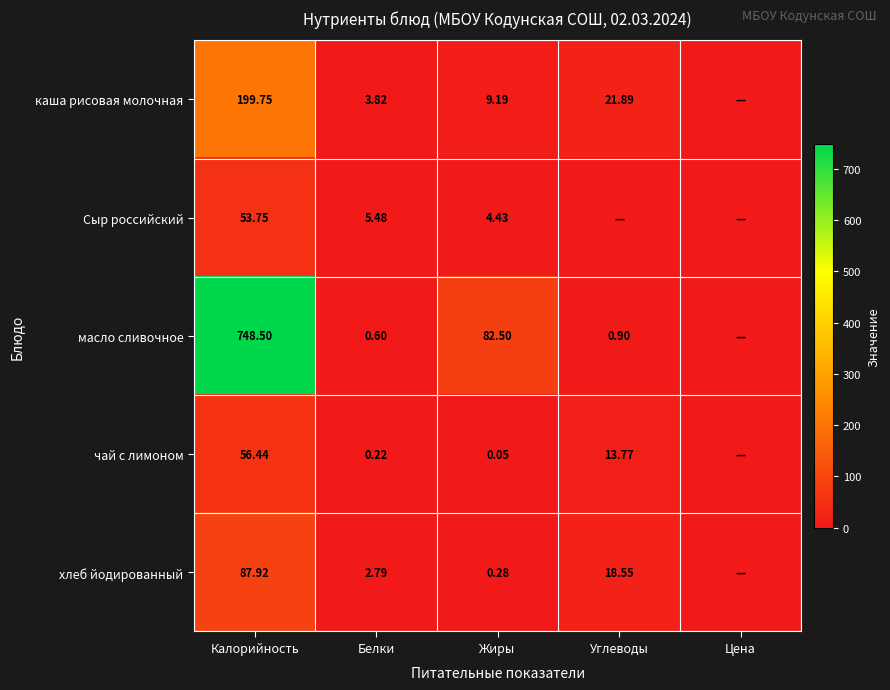

At Жиры, list the series in order from largest to smallest.

масло сливочное, каша рисовая молочная, Сыр российский, хлеб йодированный, чай с лимоном